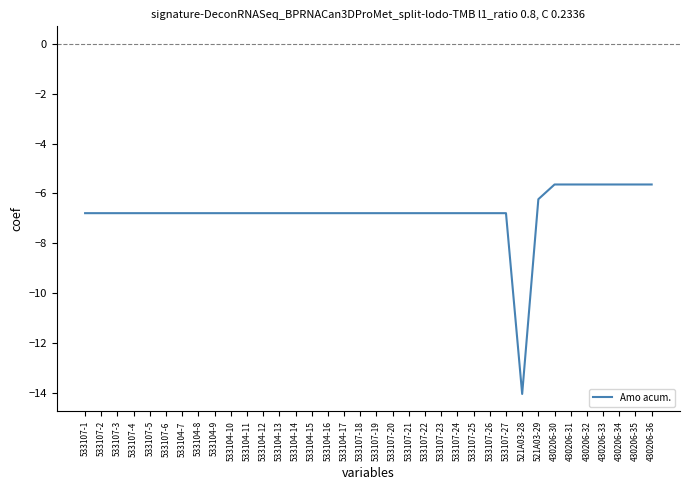

The value at 430206-34 is -5.6. True or false?

True